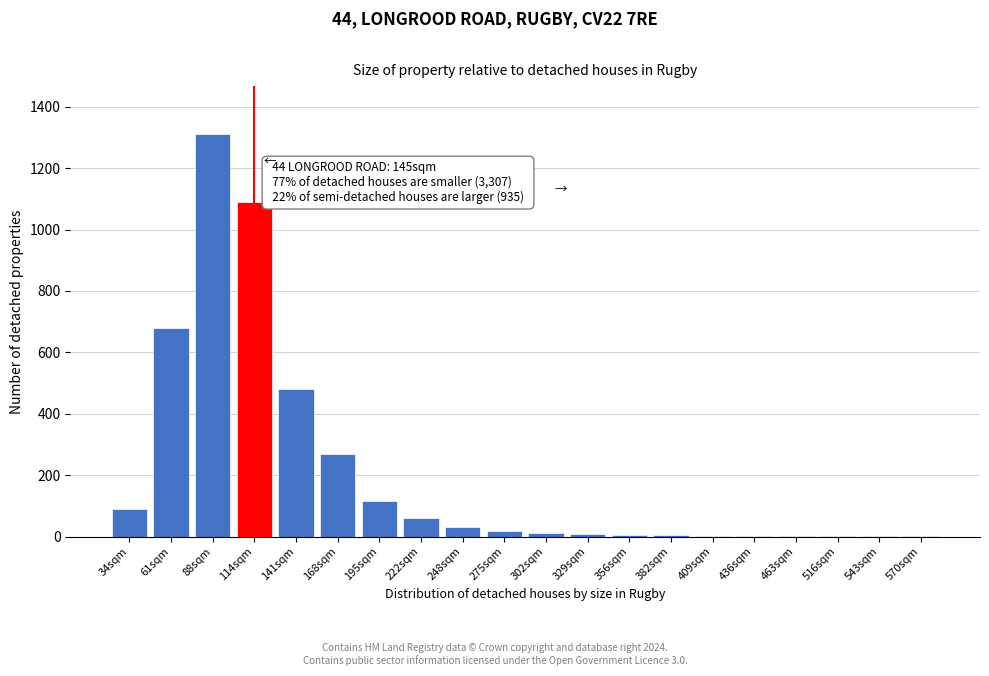

Which label corresponds to the largest value in the chart?

88sqm